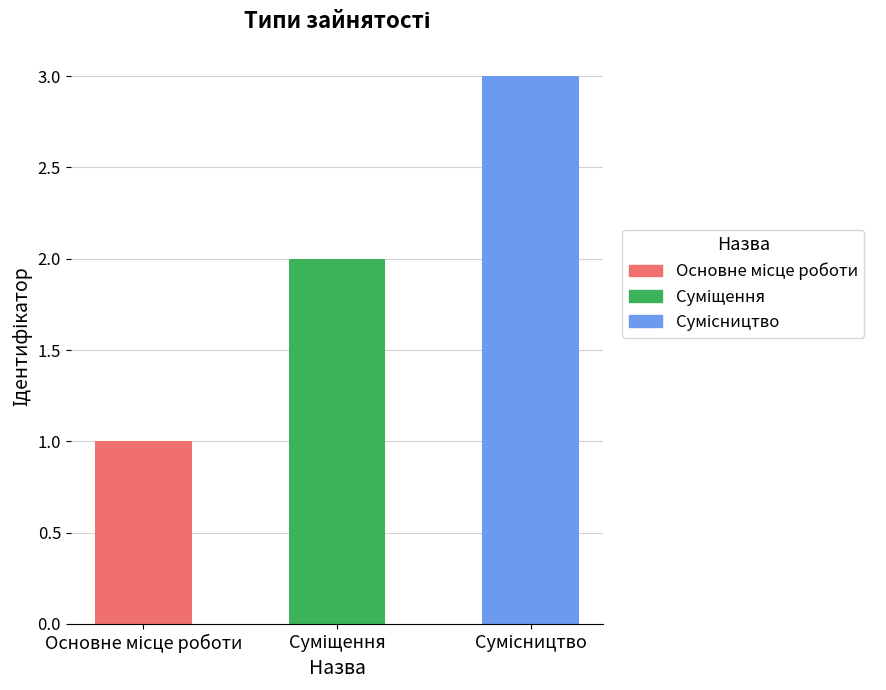

What is the sum of all values?

6